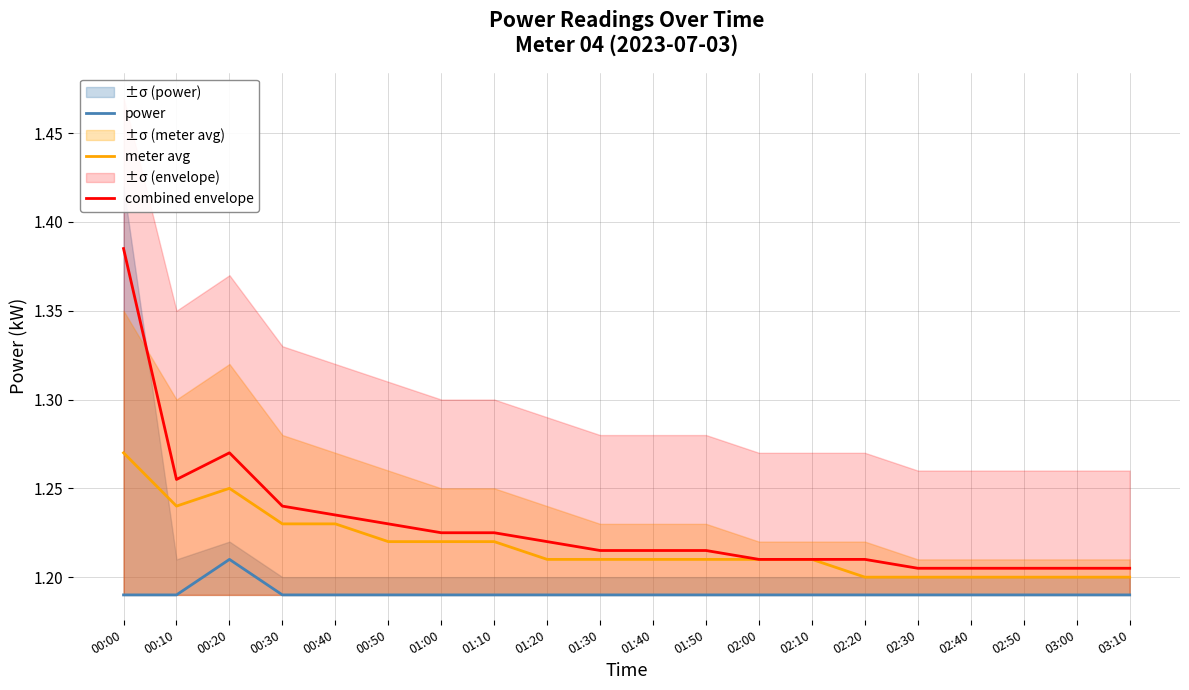

What are all the series names shown in the legend?

power, meter avg, combined envelope